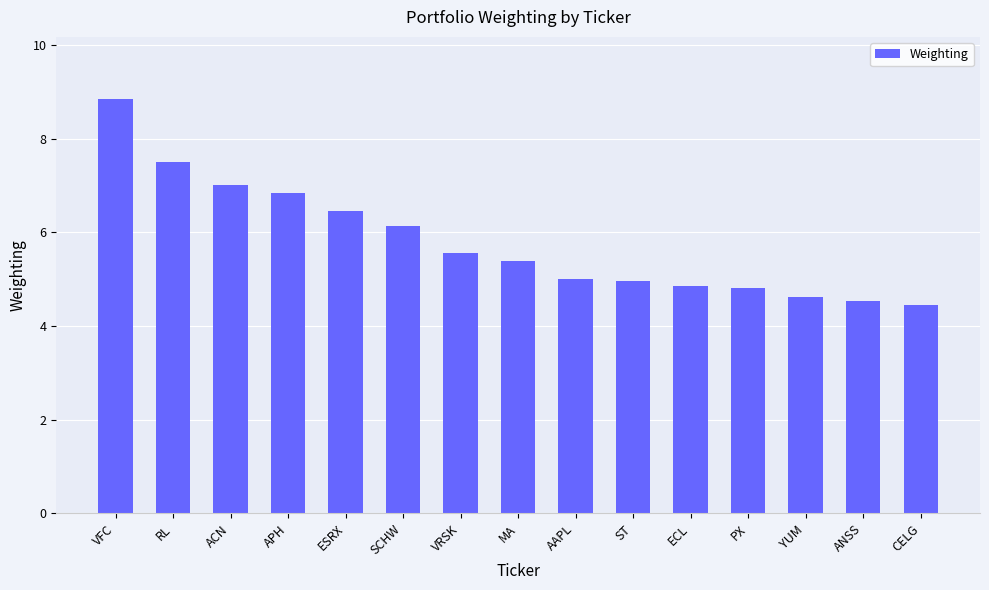

Which has a higher value, CELG or VRSK?

VRSK